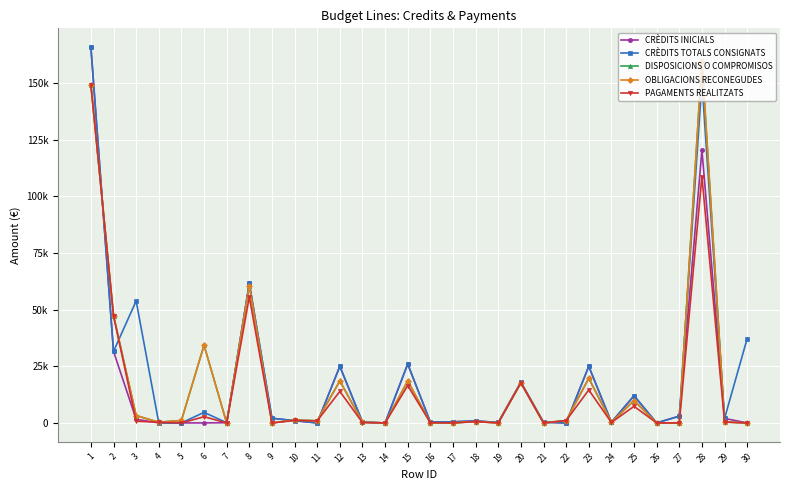

Does the chart display data point markers on the line(s)?

Yes